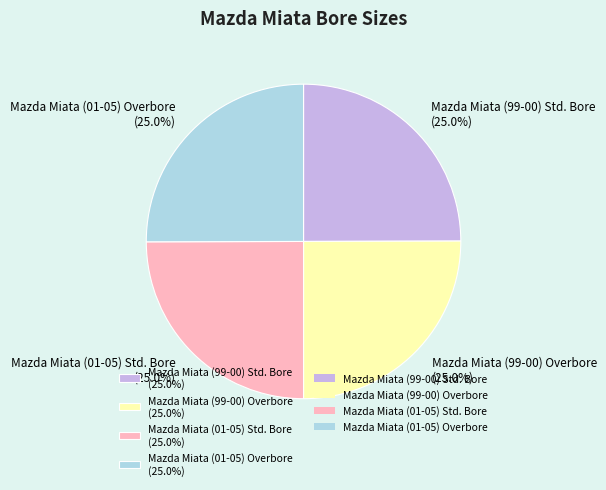

To the nearest percent, what is the average slice percentage?

25%